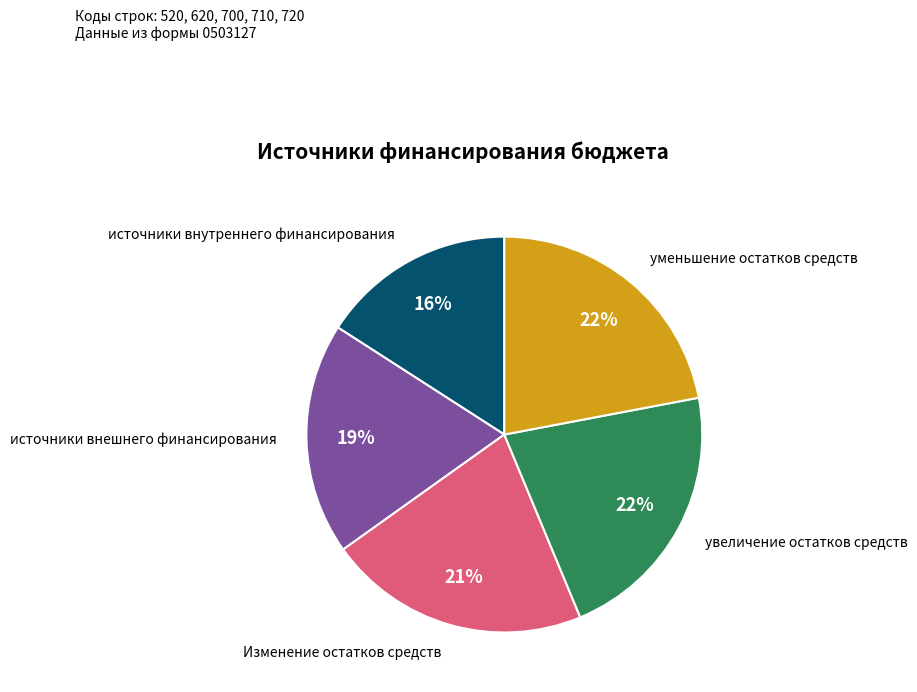

Approximately how many times larger is the value at увеличение остатков средств compared to Изменение остатков средств?

1.0